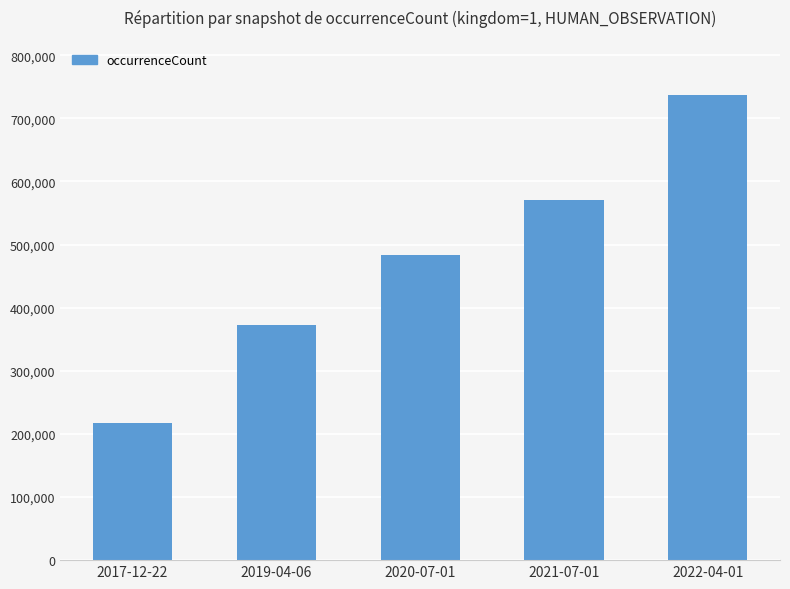

What is the smallest value displayed?

217057